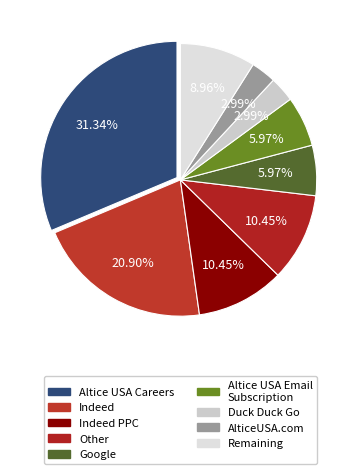

How many segments does this pie chart have?

9